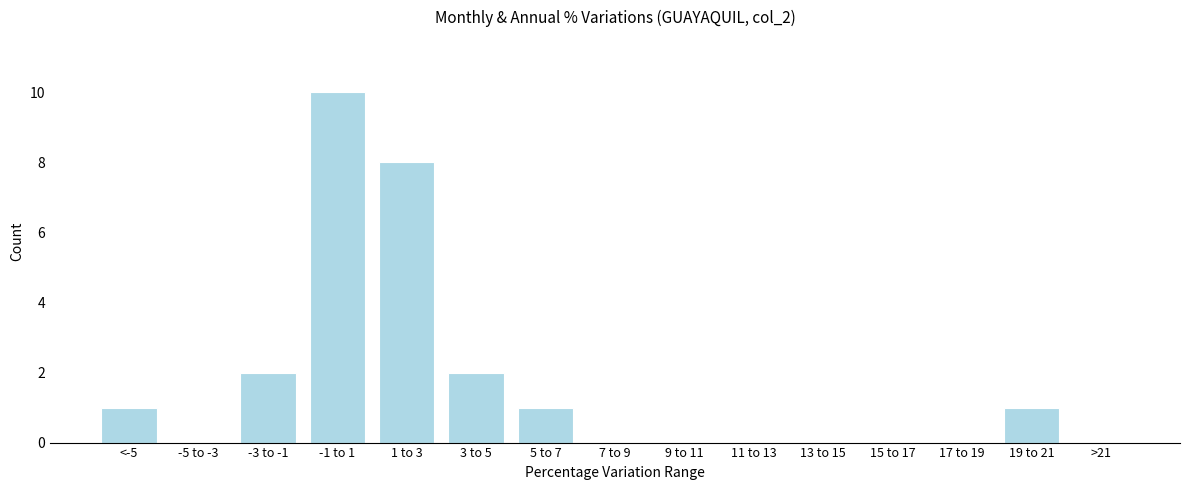

Reading right to left, what are all the values shown in this chart?

>21=0	19 to 21=1	17 to 19=0	15 to 17=0	13 to 15=0	11 to 13=0	9 to 11=0	7 to 9=0	5 to 7=1	3 to 5=2	1 to 3=8	-1 to 1=10	-3 to -1=2	-5 to -3=0	<-5=1